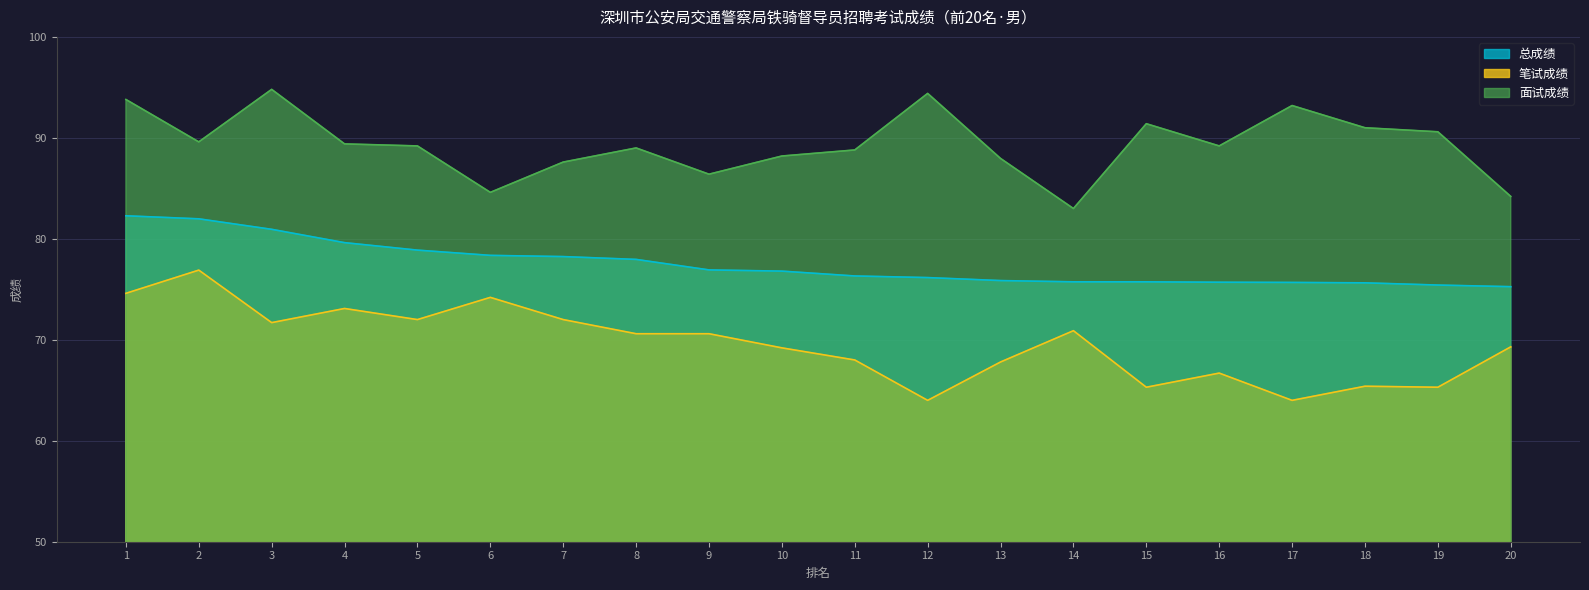

True or false: 笔试成绩 and 面试成绩 cross at least once.

False